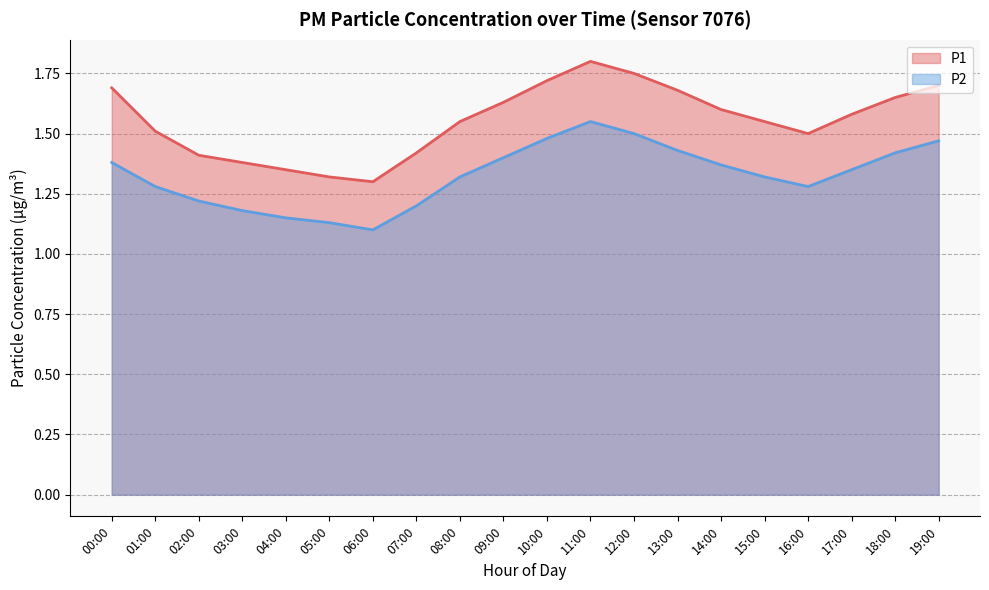

Is it true that P2 equals 1.2 at 03:00?

True